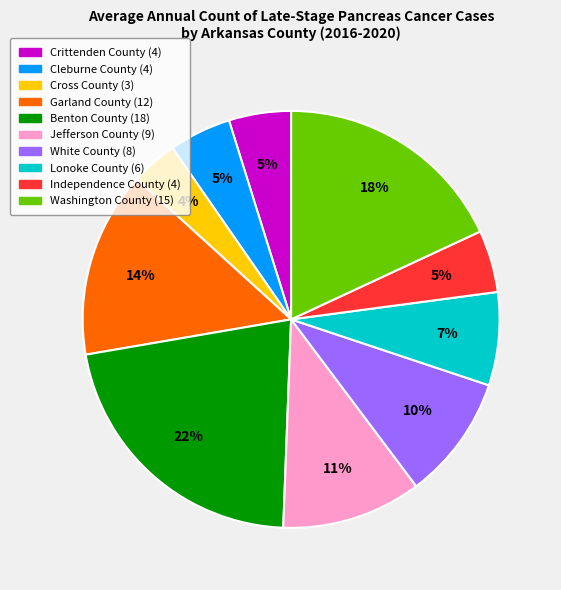

How many segments does this pie chart have?

10